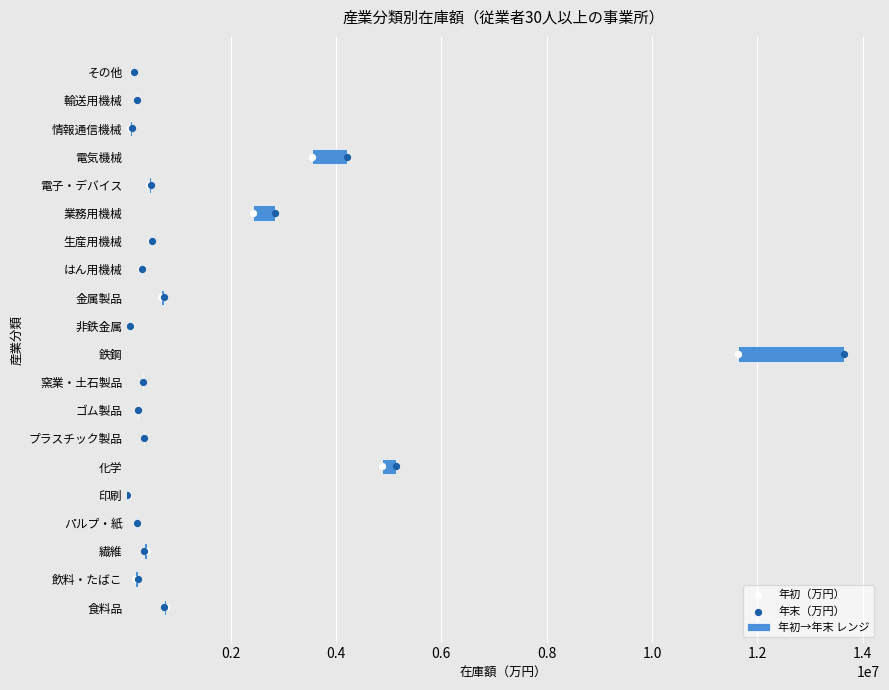

Which series contains the highest Y value?

年初→年末 レンジ